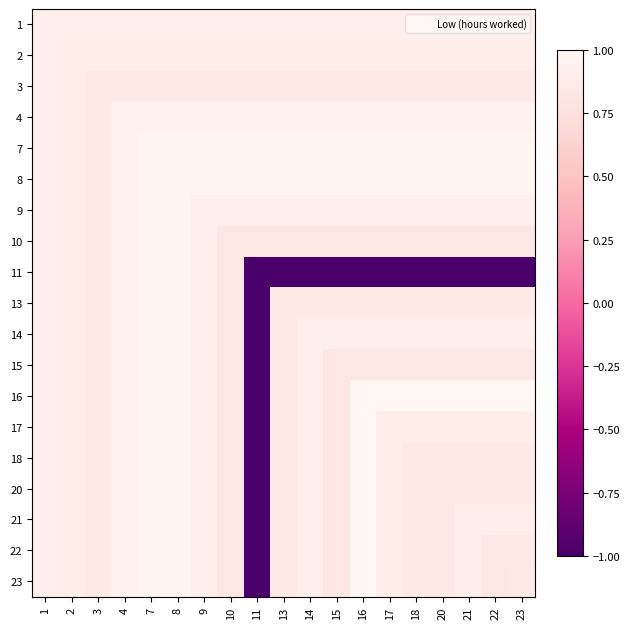

Reading right to left, list all the values displayed in this chart.

1: 23=0.9	22=0.9	21=0.9	20=0.9	18=0.9	17=0.9	16=0.9	15=0.9	14=0.9	13=0.9	11=0.9	10=0.9	9=0.9	8=0.9	7=0.9	4=0.9	3=0.9	2=0.9	1=0.9
2: 23=0.9	22=0.9	21=0.9	20=0.9	18=0.9	17=0.9	16=0.9	15=0.9	14=0.9	13=0.9	11=0.9	10=0.9	9=0.9	8=0.9	7=0.9	4=0.9	3=0.9	2=0.9	1=0.9
3: 23=0.9	22=0.9	21=0.9	20=0.9	18=0.9	17=0.9	16=0.9	15=0.9	14=0.9	13=0.9	11=0.9	10=0.9	9=0.9	8=0.9	7=0.9	4=0.9	3=0.9	2=0.9	1=0.9
4: 23=0.9	22=0.9	21=0.9	20=0.9	18=0.9	17=0.9	16=0.9	15=0.9	14=0.9	13=0.9	11=0.9	10=0.9	9=0.9	8=0.9	7=0.9	4=0.9	3=0.9	2=0.9	1=0.9
7: 23=1.0	22=1.0	21=1.0	20=1.0	18=1.0	17=1.0	16=1.0	15=1.0	14=1.0	13=1.0	11=1.0	10=1.0	9=1.0	8=1.0	7=1.0	4=0.9	3=0.9	2=0.9	1=0.9
8: 23=1.0	22=1.0	21=1.0	20=1.0	18=1.0	17=1.0	16=1.0	15=1.0	14=1.0	13=1.0	11=1.0	10=1.0	9=1.0	8=1.0	7=1.0	4=0.9	3=0.9	2=0.9	1=0.9
9: 23=0.9	22=0.9	21=0.9	20=0.9	18=0.9	17=0.9	16=0.9	15=0.9	14=0.9	13=0.9	11=0.9	10=0.9	9=0.9	8=1.0	7=1.0	4=0.9	3=0.9	2=0.9	1=0.9
10: 23=0.8	22=0.8	21=0.8	20=0.8	18=0.8	17=0.8	16=0.8	15=0.8	14=0.8	13=0.8	11=0.8	10=0.8	9=0.9	8=1.0	7=1.0	4=0.9	3=0.9	2=0.9	1=0.9
11: 23=-1.0	22=-1.0	21=-1.0	20=-1.0	18=-1.0	17=-1.0	16=-1.0	15=-1.0	14=-1.0	13=-1.0	11=-1.0	10=0.8	9=0.9	8=1.0	7=1.0	4=0.9	3=0.9	2=0.9	1=0.9
13: 23=0.9	22=0.9	21=0.9	20=0.9	18=0.9	17=0.9	16=0.9	15=0.9	14=0.9	13=0.9	11=-1.0	10=0.8	9=0.9	8=1.0	7=1.0	4=0.9	3=0.9	2=0.9	1=0.9
14: 23=0.9	22=0.9	21=0.9	20=0.9	18=0.9	17=0.9	16=0.9	15=0.9	14=0.9	13=0.9	11=-1.0	10=0.8	9=0.9	8=1.0	7=1.0	4=0.9	3=0.9	2=0.9	1=0.9
15: 23=0.8	22=0.8	21=0.8	20=0.8	18=0.8	17=0.8	16=0.8	15=0.8	14=0.9	13=0.9	11=-1.0	10=0.8	9=0.9	8=1.0	7=1.0	4=0.9	3=0.9	2=0.9	1=0.9
16: 23=1.0	22=1.0	21=1.0	20=1.0	18=1.0	17=1.0	16=1.0	15=0.8	14=0.9	13=0.9	11=-1.0	10=0.8	9=0.9	8=1.0	7=1.0	4=0.9	3=0.9	2=0.9	1=0.9
17: 23=0.9	22=0.9	21=0.9	20=0.9	18=0.9	17=0.9	16=1.0	15=0.8	14=0.9	13=0.9	11=-1.0	10=0.8	9=0.9	8=1.0	7=1.0	4=0.9	3=0.9	2=0.9	1=0.9
18: 23=0.9	22=0.9	21=0.9	20=0.9	18=0.9	17=0.9	16=1.0	15=0.8	14=0.9	13=0.9	11=-1.0	10=0.8	9=0.9	8=1.0	7=1.0	4=0.9	3=0.9	2=0.9	1=0.9
20: 23=0.9	22=0.9	21=0.9	20=0.9	18=0.9	17=0.9	16=1.0	15=0.8	14=0.9	13=0.9	11=-1.0	10=0.8	9=0.9	8=1.0	7=1.0	4=0.9	3=0.9	2=0.9	1=0.9
21: 23=0.9	22=0.9	21=0.9	20=0.9	18=0.9	17=0.9	16=1.0	15=0.8	14=0.9	13=0.9	11=-1.0	10=0.8	9=0.9	8=1.0	7=1.0	4=0.9	3=0.9	2=0.9	1=0.9
22: 23=0.8	22=0.8	21=0.9	20=0.9	18=0.9	17=0.9	16=1.0	15=0.8	14=0.9	13=0.9	11=-1.0	10=0.8	9=0.9	8=1.0	7=1.0	4=0.9	3=0.9	2=0.9	1=0.9
23: 23=0.9	22=0.8	21=0.9	20=0.9	18=0.9	17=0.9	16=1.0	15=0.8	14=0.9	13=0.9	11=-1.0	10=0.8	9=0.9	8=1.0	7=1.0	4=0.9	3=0.9	2=0.9	1=0.9